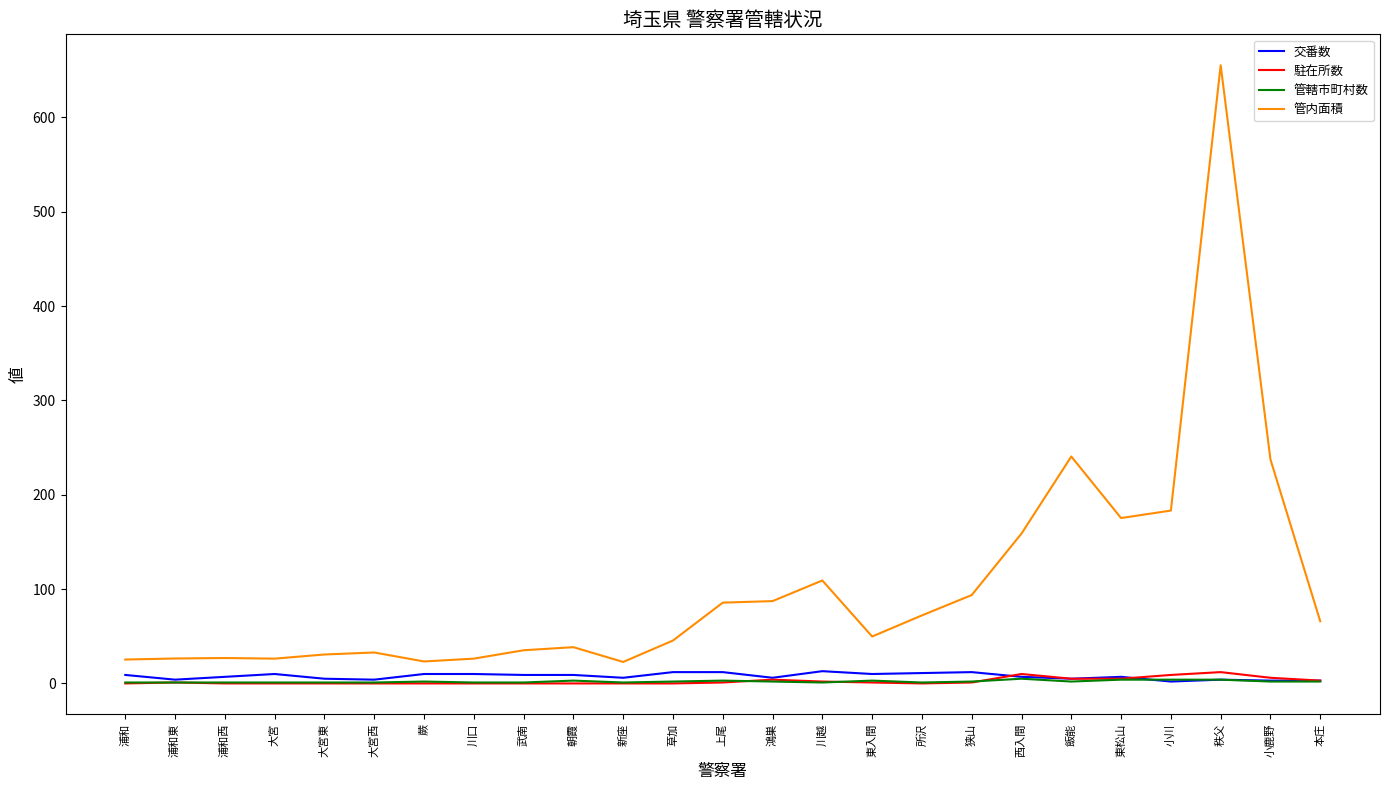

What is the difference between the 管内面積 values at 浦和東 and 浦和?

1.1